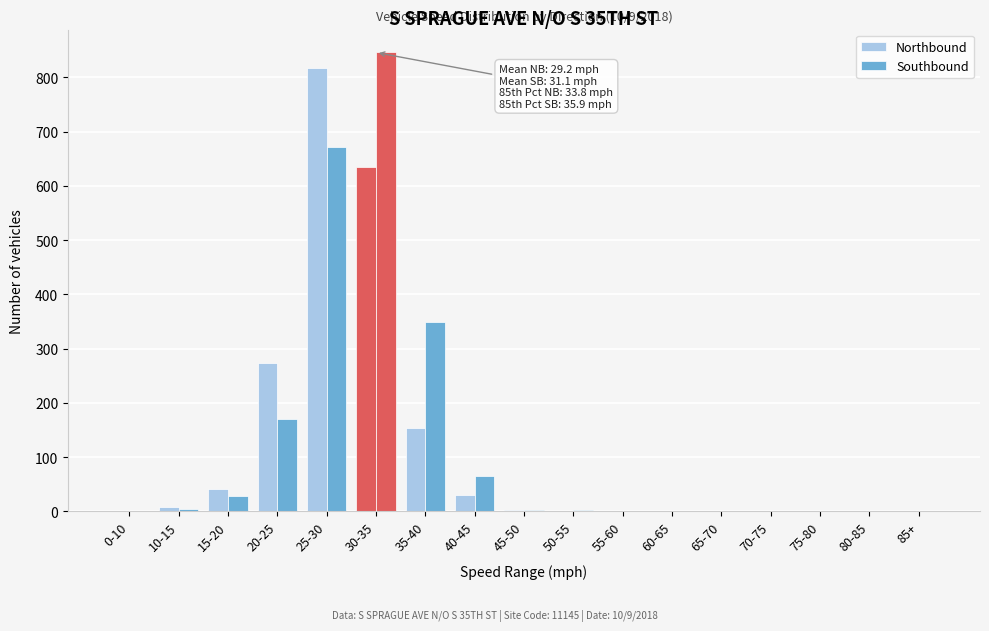

How many groups of bars are there?

17